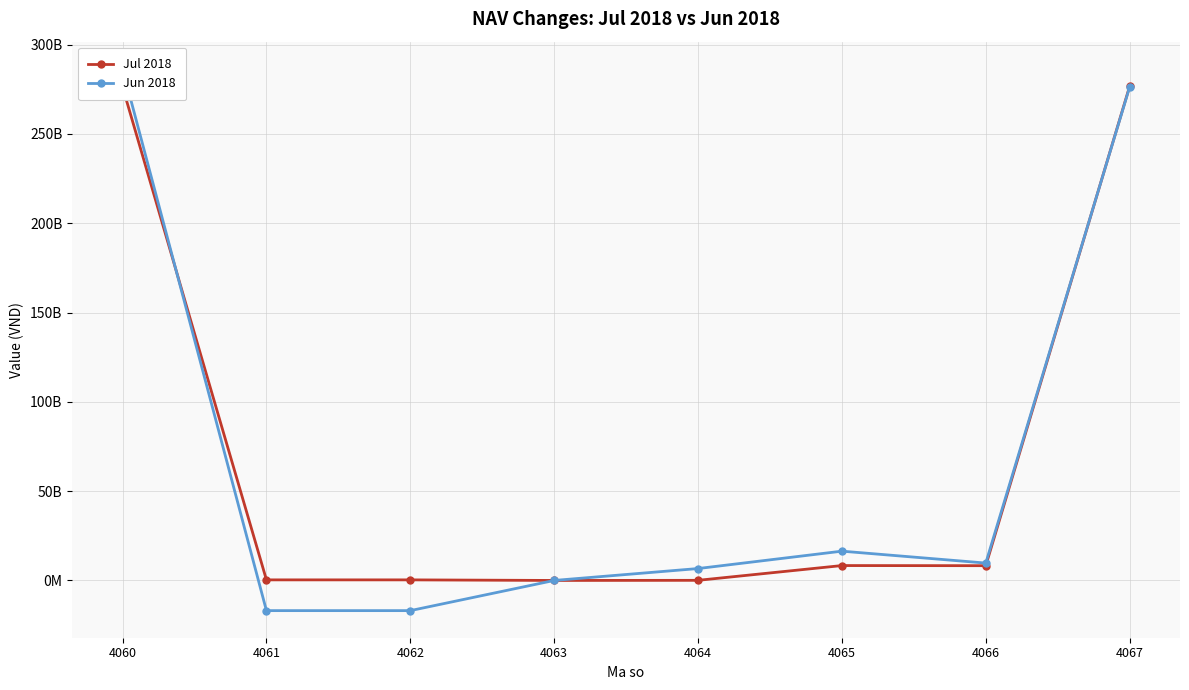

At which category is the sum across all series the highest?

4060